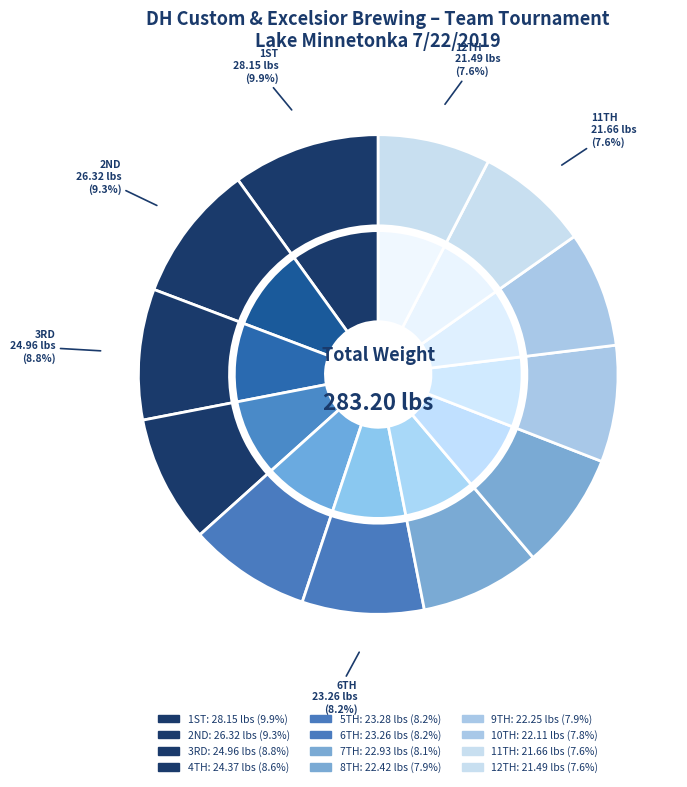

Which slice is the smallest?

12TH